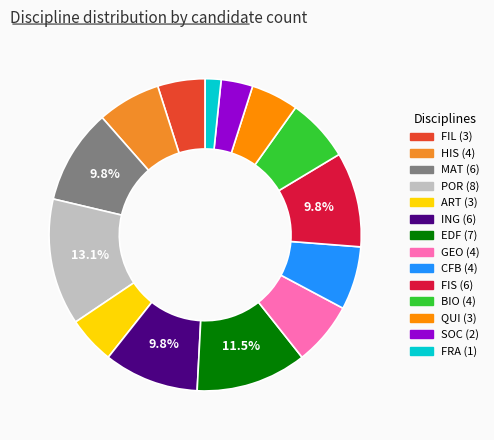

Between FIS and QUI, which is larger?

FIS